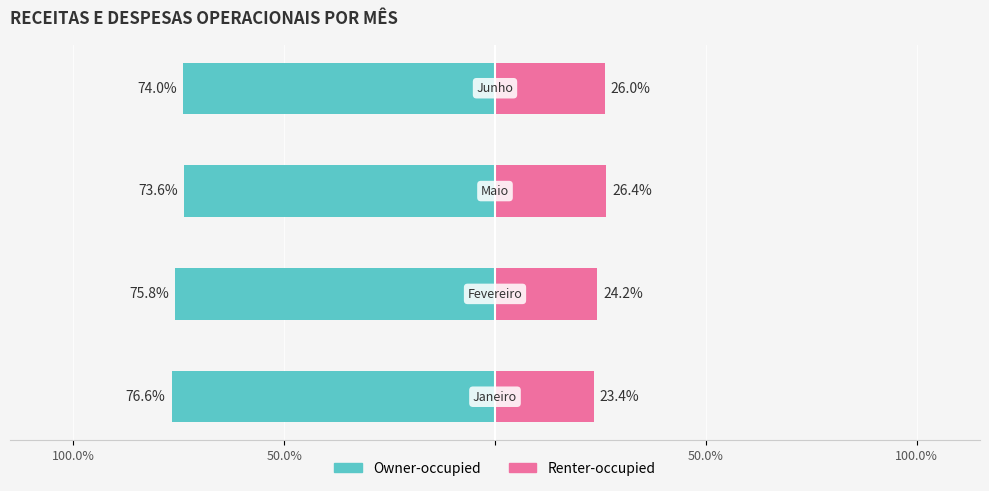

What are all the series names shown in the legend?

Owner-occupied, Renter-occupied